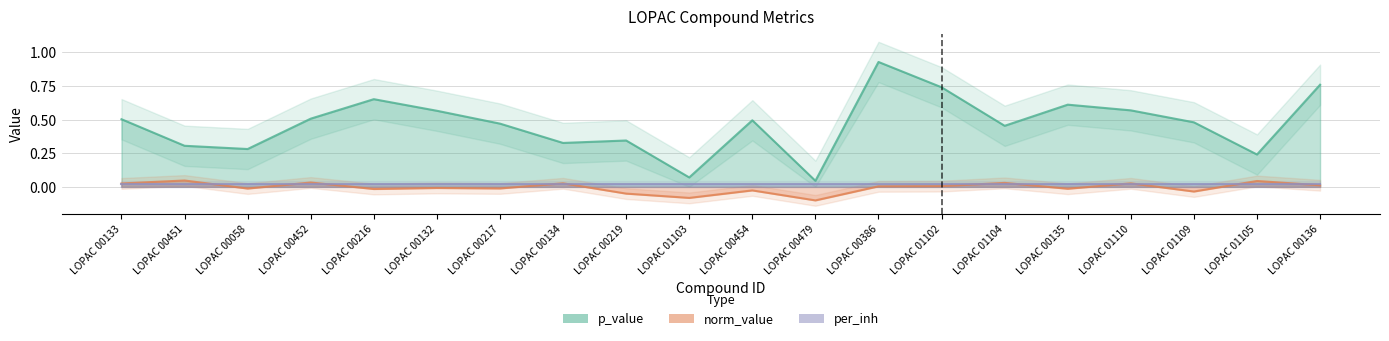

What is the difference between the maximum and minimum values in the norm_value series?

0.1